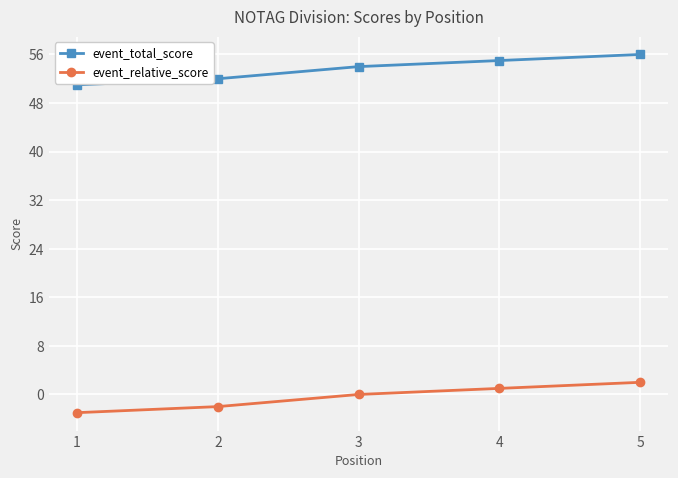

Reading left to right, transcribe all the data shown in this chart.

event_total_score: 51	52	54	55	56
event_relative_score: -3	-2	0	1	2